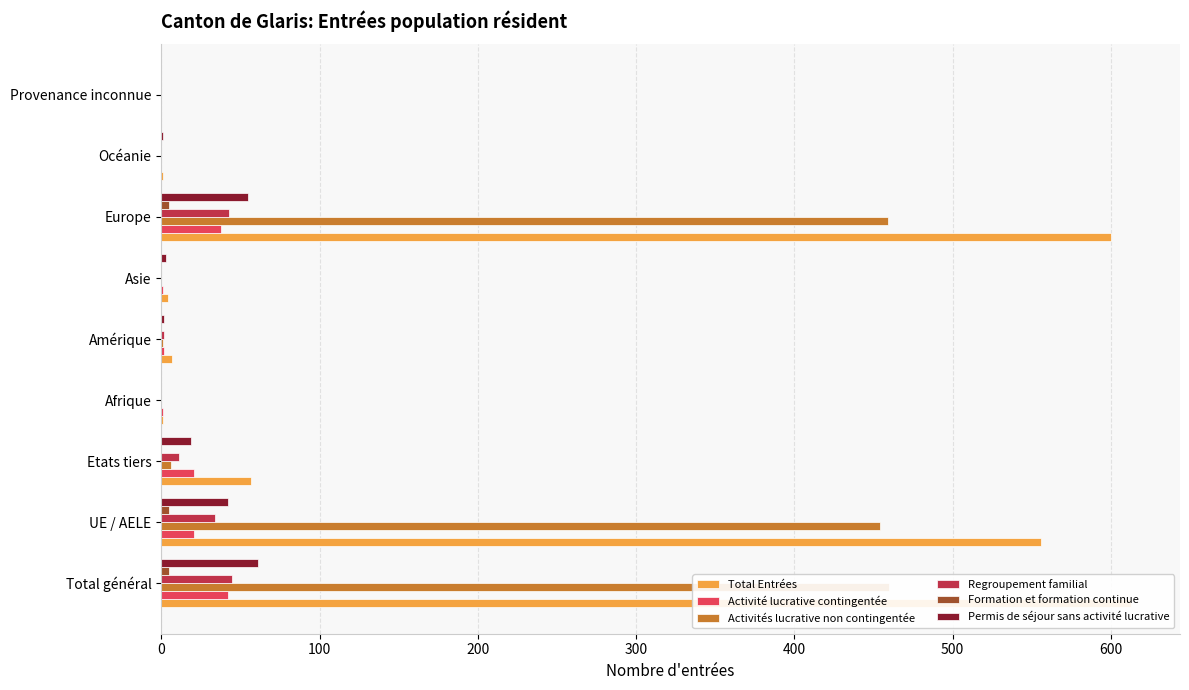

What are all the series names shown in the legend?

Total Entrées, Activité lucrative contingentée, Activités lucrative non contingentée, Regroupement familial, Formation et formation continue, Permis de séjour sans activité lucrative